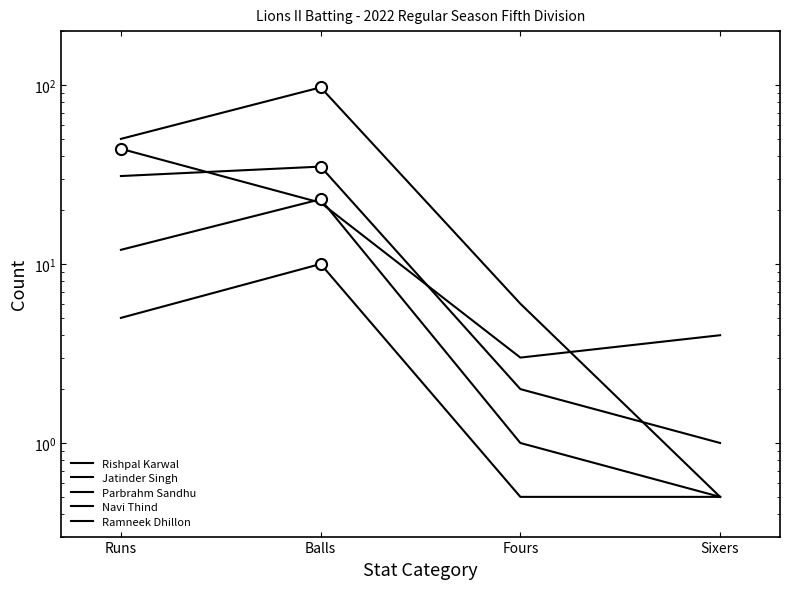

Reading left to right, transcribe all the data shown in this chart.

Rishpal Karwal: Runs=12.0	Balls=23.0	Fours=1.0	Sixers=0.5
Jatinder Singh: Runs=50.0	Balls=97.0	Fours=6.0	Sixers=0.5
Parbrahm Sandhu: Runs=31.0	Balls=35.0	Fours=2.0	Sixers=1.0
Navi Thind: Runs=44.0	Balls=22.0	Fours=3.0	Sixers=4.0
Ramneek Dhillon: Runs=5.0	Balls=10.0	Fours=0.5	Sixers=0.5